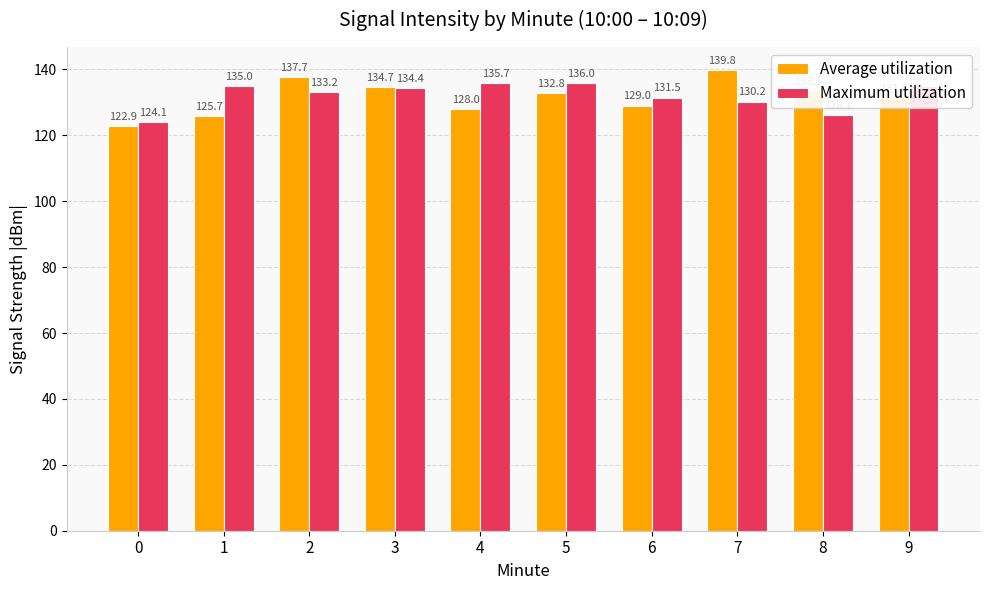

What is the maximum value shown in the chart?

139.8